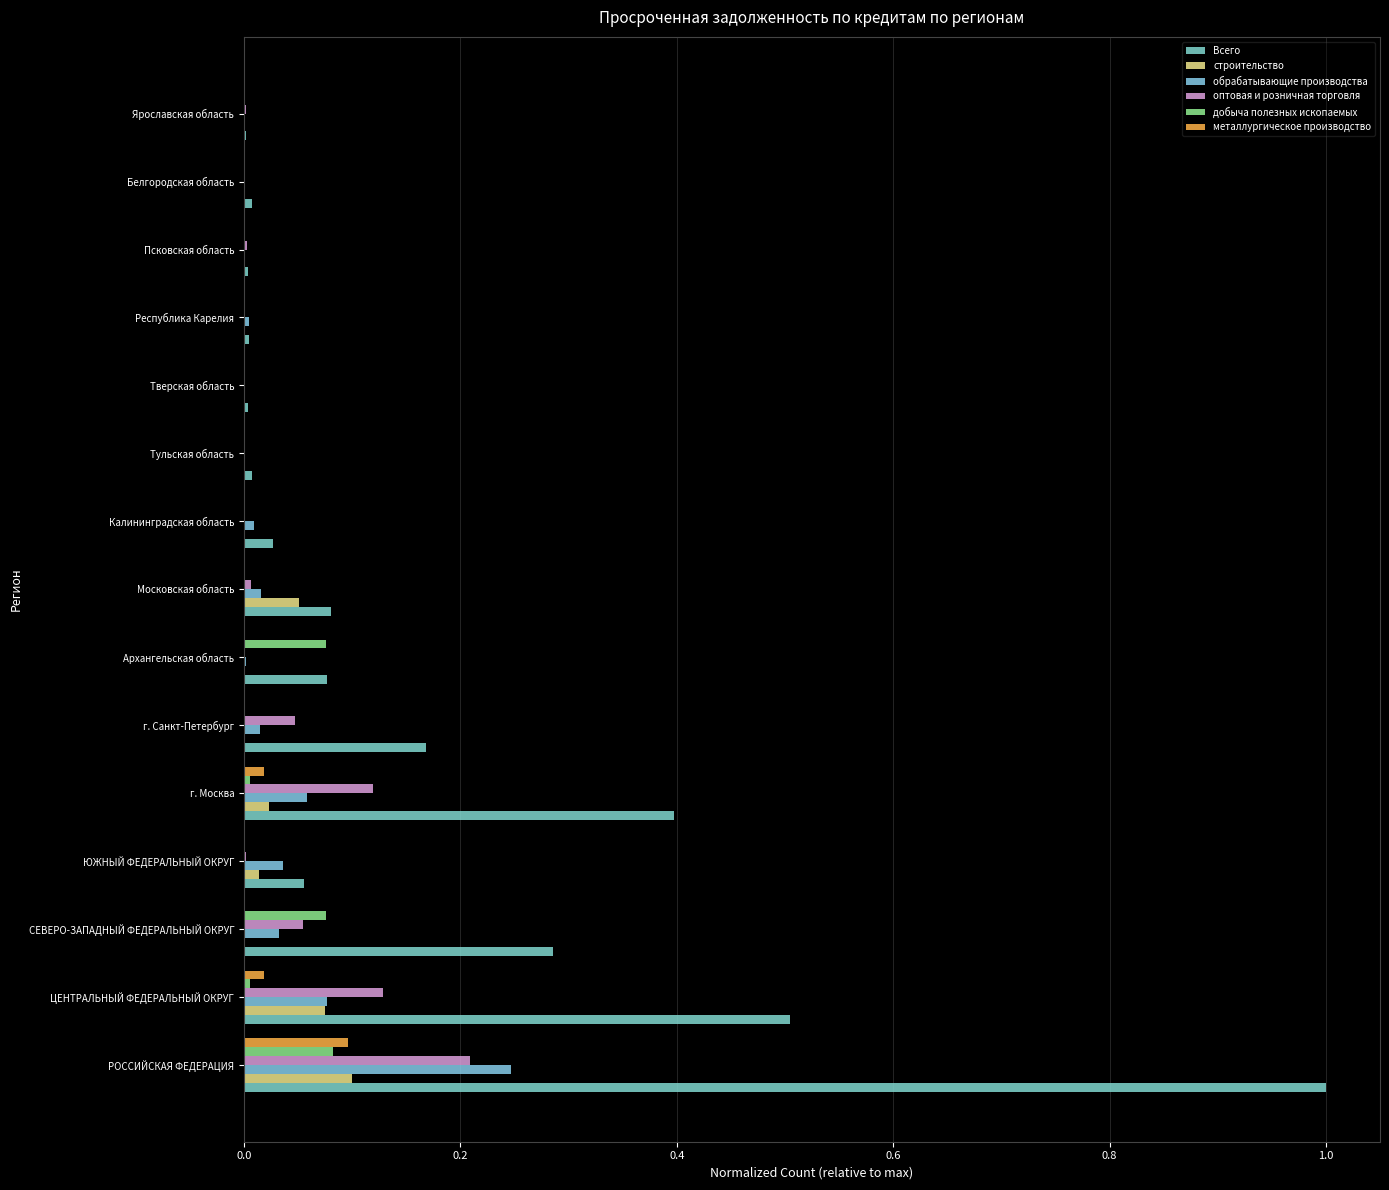

How many data points does each series have?

15